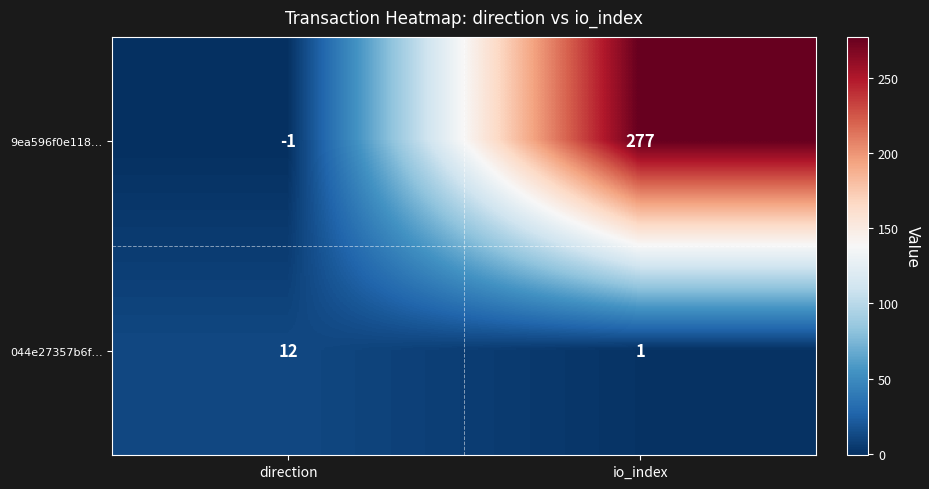

True or false: 9ea596f0e118… has a value of -1 at direction.

True